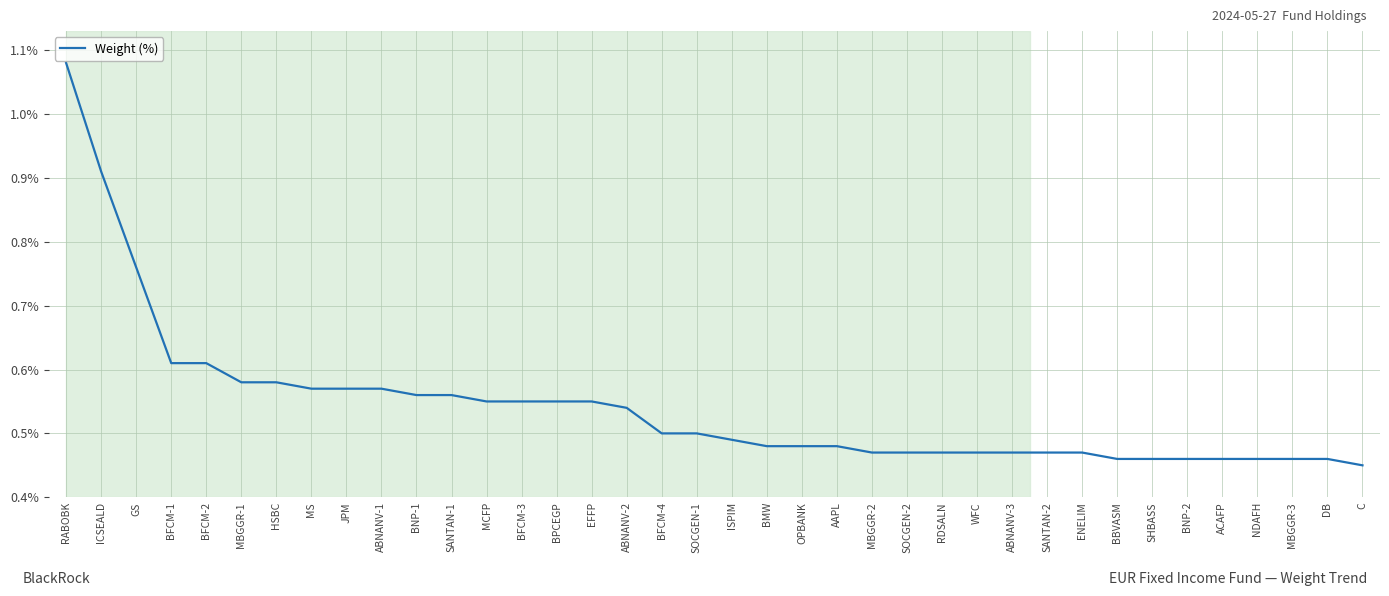

Is it true that the value at NDAFH is 0.8?

False